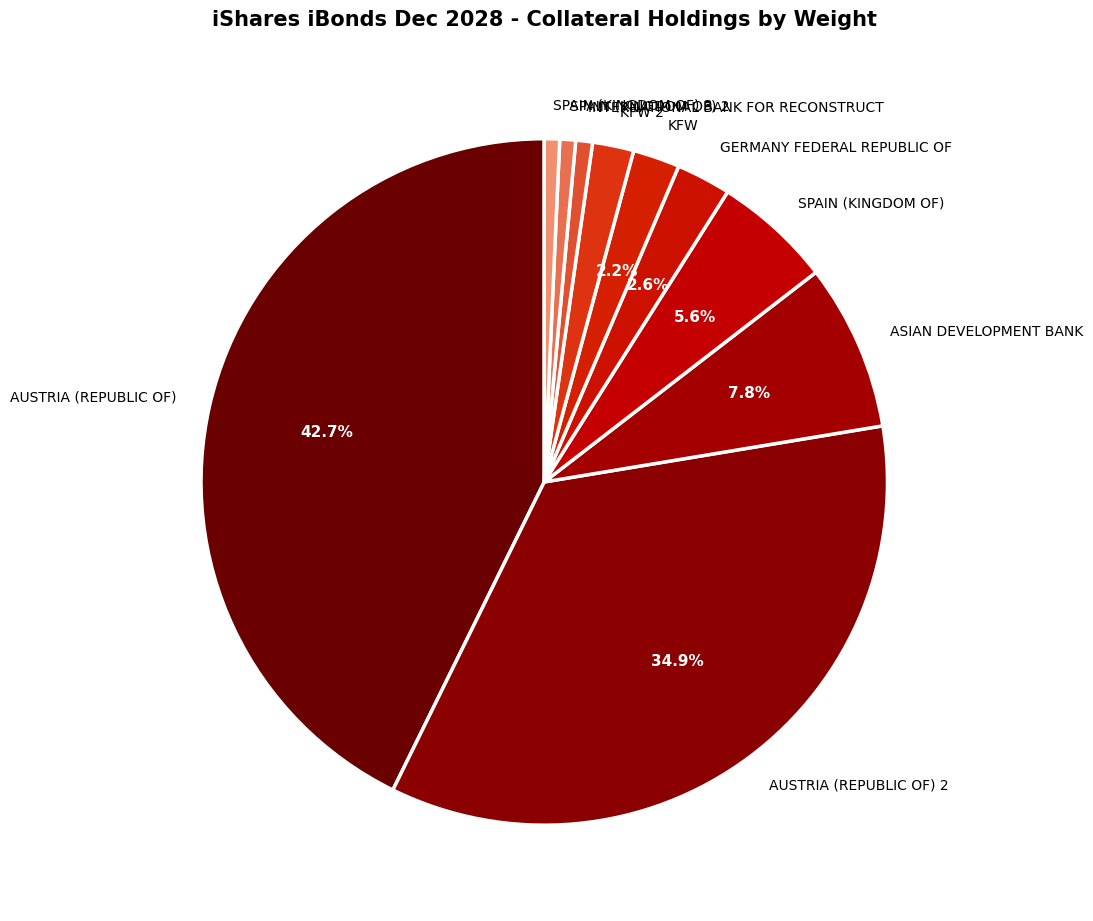

Which has a higher value, SPAIN (KINGDOM OF) or AUSTRIA (REPUBLIC OF)?

AUSTRIA (REPUBLIC OF)